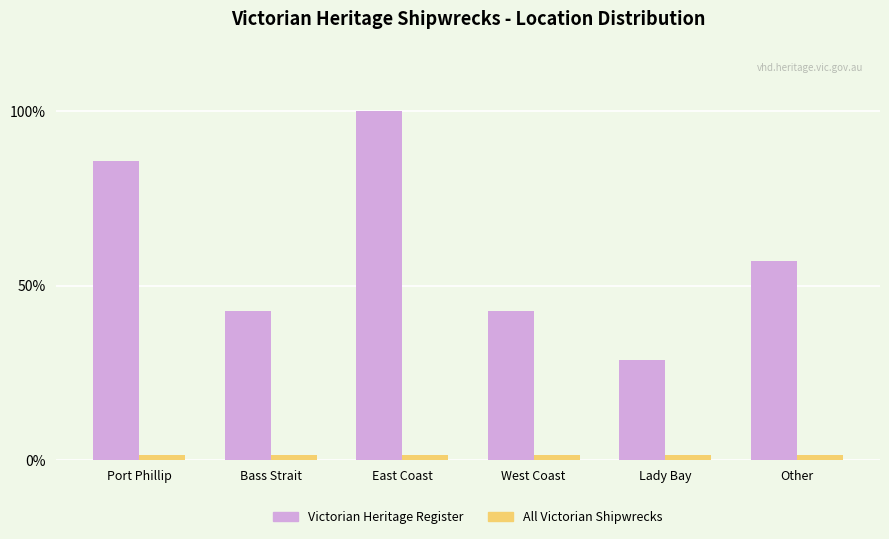

Which series has the widest spread of values?

Victorian Heritage Register